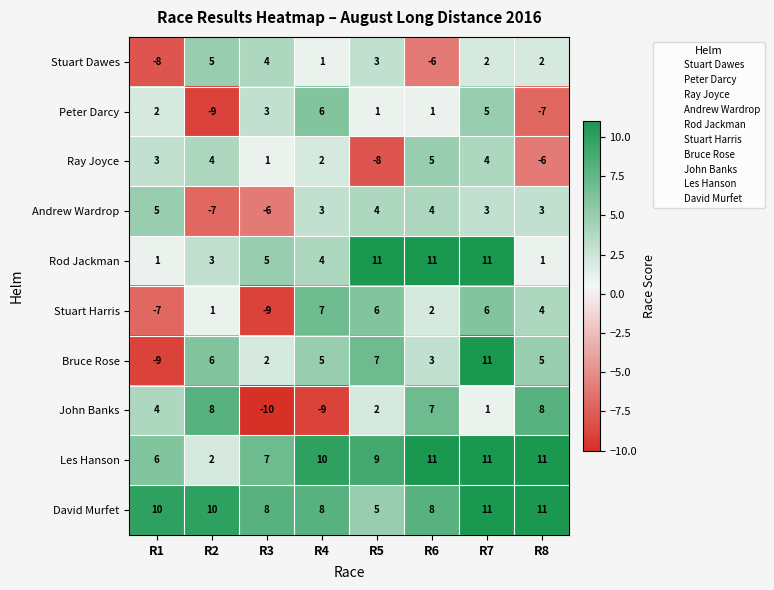

Which series has the largest total across all categories?

David Murfet